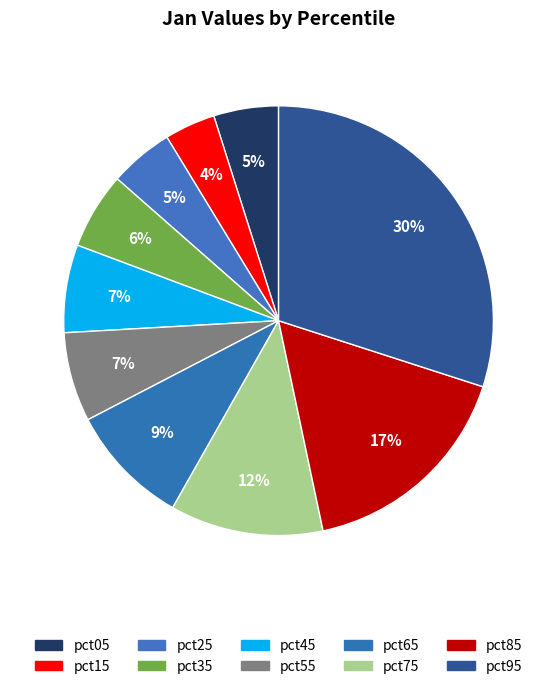

To the nearest percent, what percentage of the pie is pct85?

17%